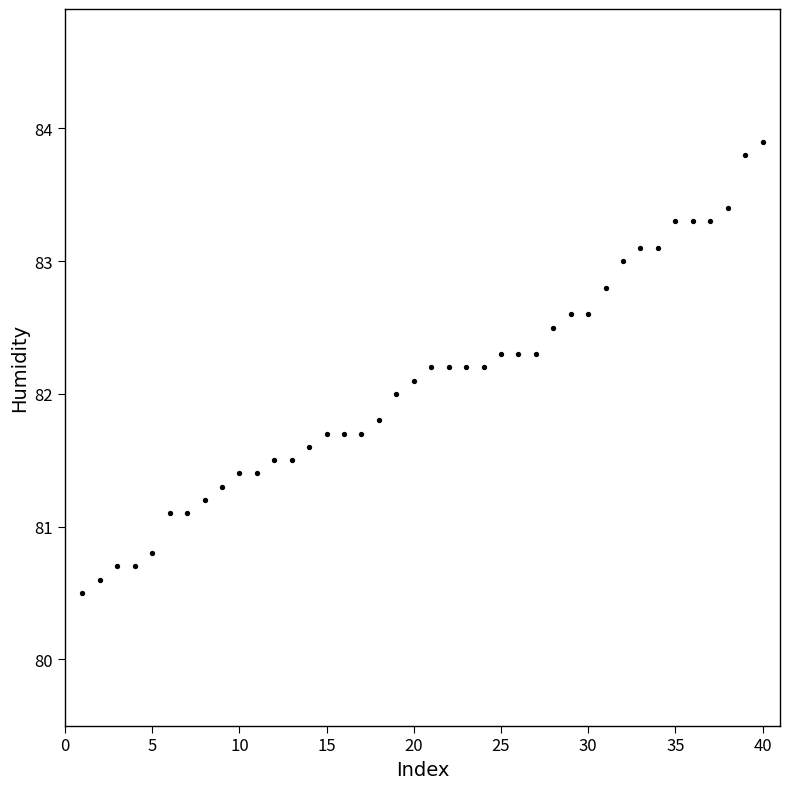

What is the range of X values (max minus min)?

39.0